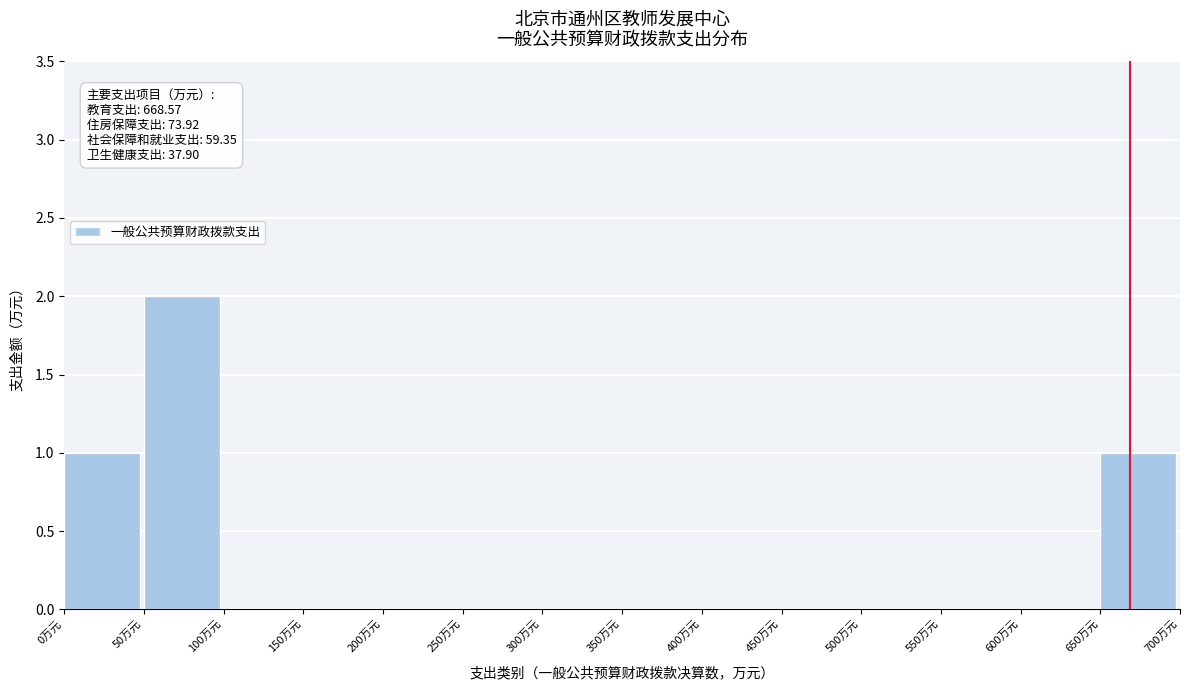

Over which range of the x-axis is the bar tallest?

50 to 100